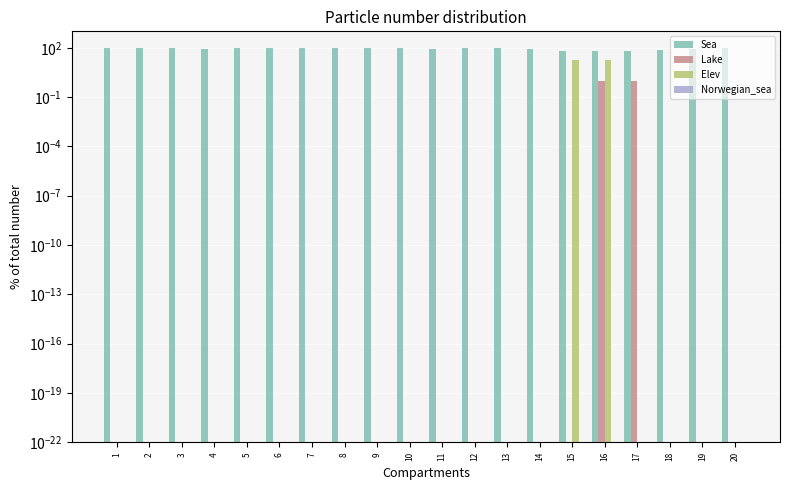

How many bars are there in total?

80